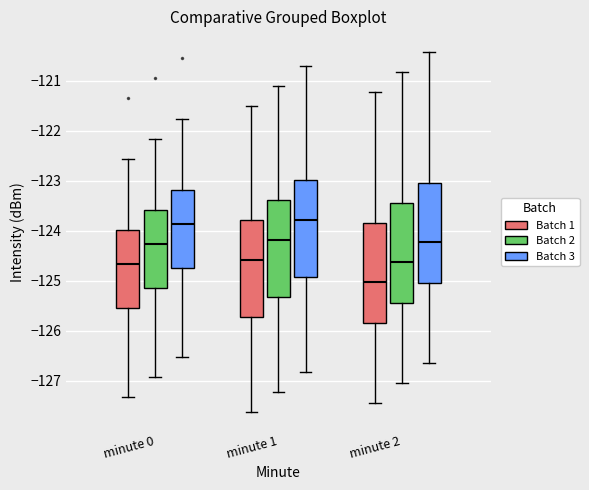

Reading left to right, transcribe this box plot: for each box, give where its median line is, the range the box spans, and where its two whiskers end, as read against the y-axis. The values are not printed on the chart, so give them approximately, as read against the axis.

minute 0 (Batch 1): median -124.7, box -125.5 to -124.0, whiskers -127.3 to -122.6
minute 0 (Batch 2): median -124.3, box -125.1 to -123.6, whiskers -126.9 to -122.2
minute 0 (Batch 3): median -123.9, box -124.7 to -123.2, whiskers -126.5 to -121.8
minute 1 (Batch 1): median -124.6, box -125.7 to -123.8, whiskers -127.6 to -121.5
minute 1 (Batch 2): median -124.2, box -125.3 to -123.4, whiskers -127.2 to -121.1
minute 1 (Batch 3): median -123.8, box -124.9 to -123.0, whiskers -126.8 to -120.7
minute 2 (Batch 1): median -125.0, box -125.9 to -123.9, whiskers -127.4 to -121.2
minute 2 (Batch 2): median -124.6, box -125.5 to -123.5, whiskers -127.0 to -120.8
minute 2 (Batch 3): median -124.2, box -125.1 to -123.1, whiskers -126.6 to -120.4